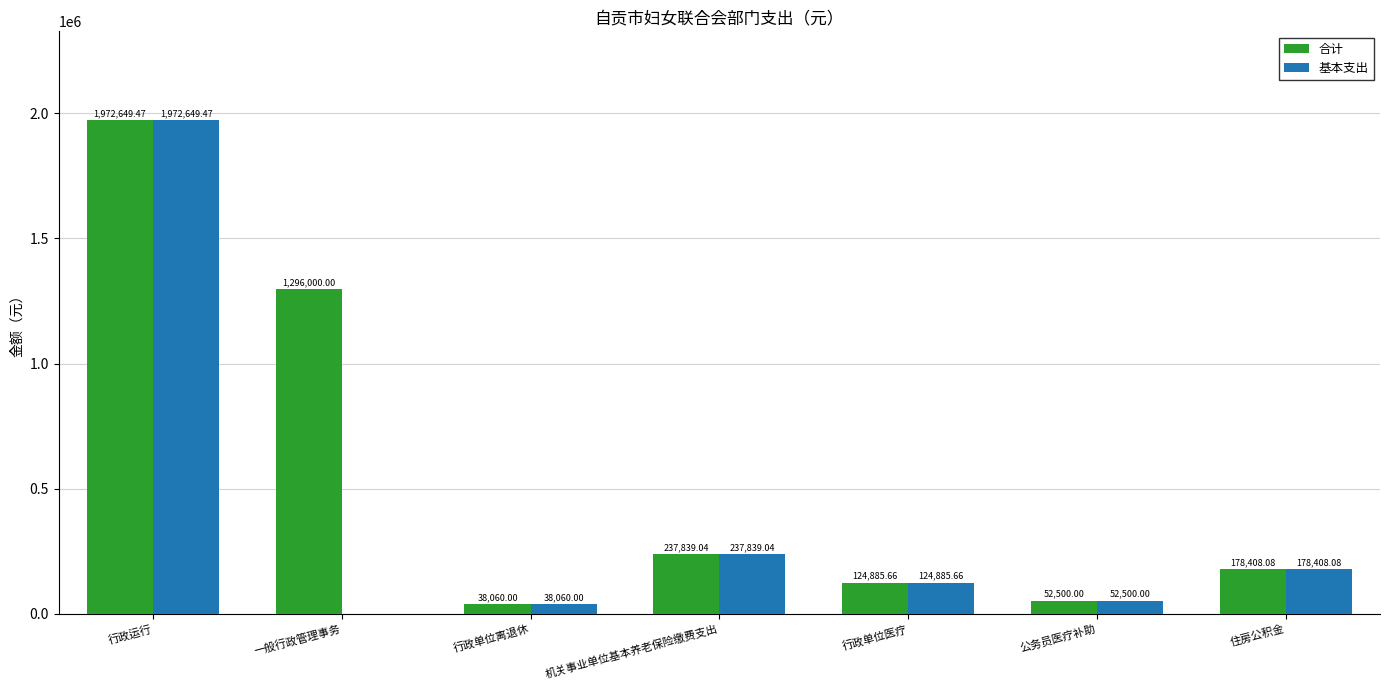

Is the value of 基本支出 at 公务员医疗补助 greater than the value of 合计 at 住房公积金?

No